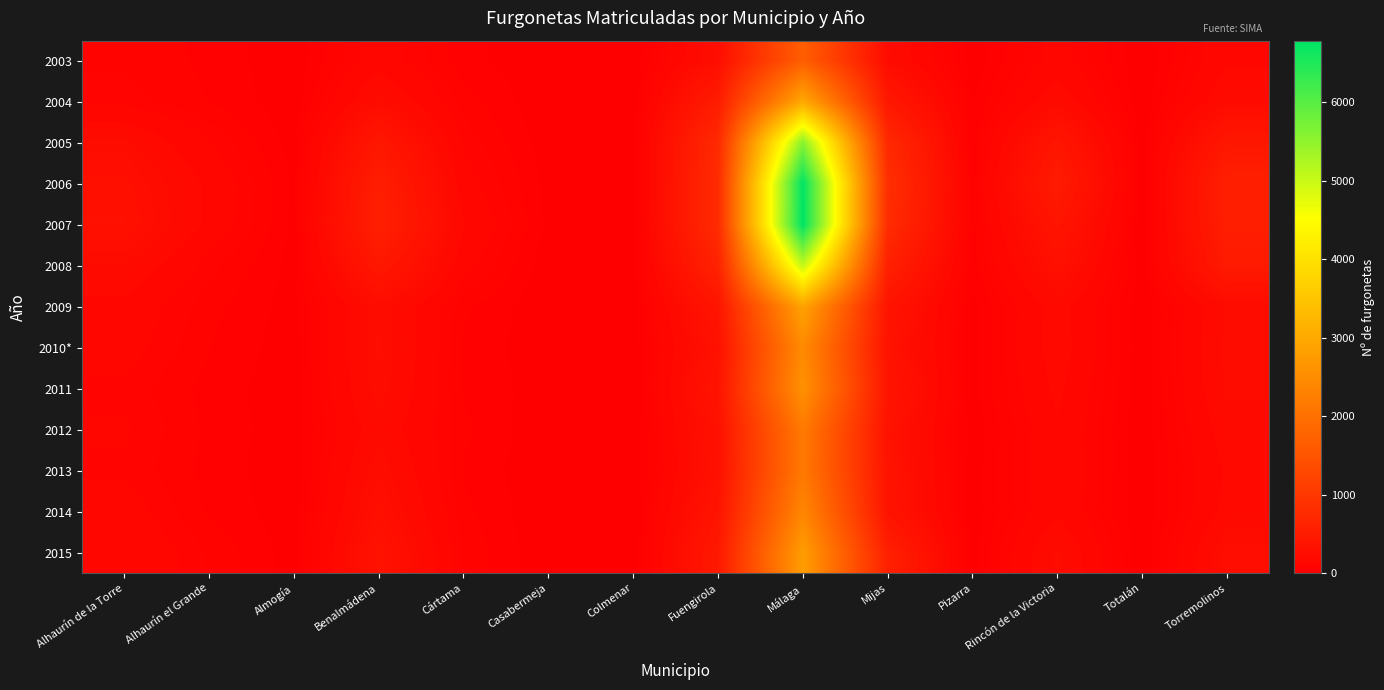

At Colmenar, list the series in order from smallest to largest.

2003, 2013, 2015, 2014, 2011, 2012, 2004, 2009, 2010*, 2006, 2005, 2007, 2008